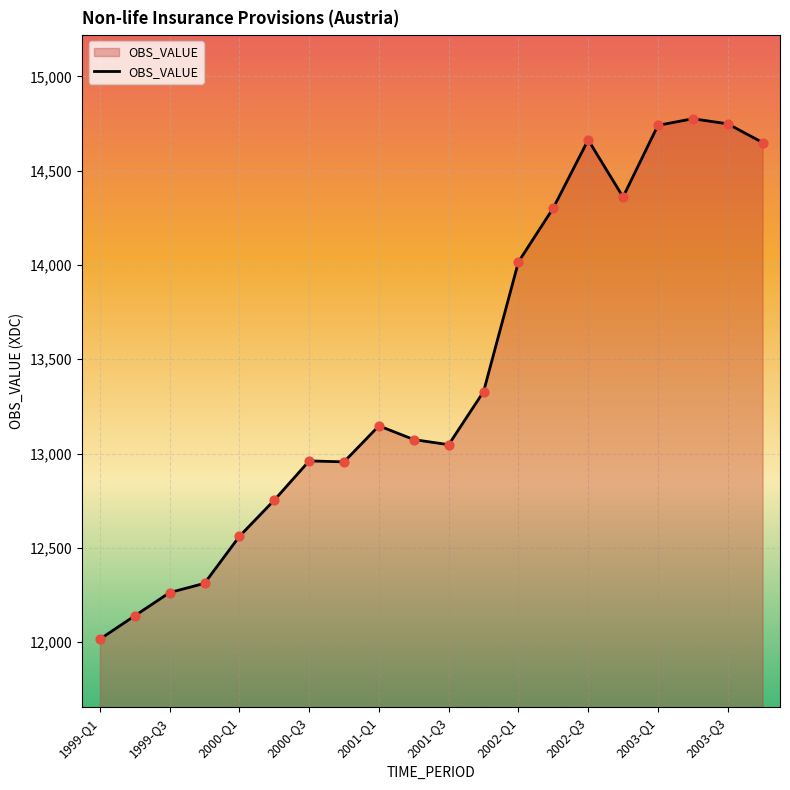

What is the greatest value displayed?

14775